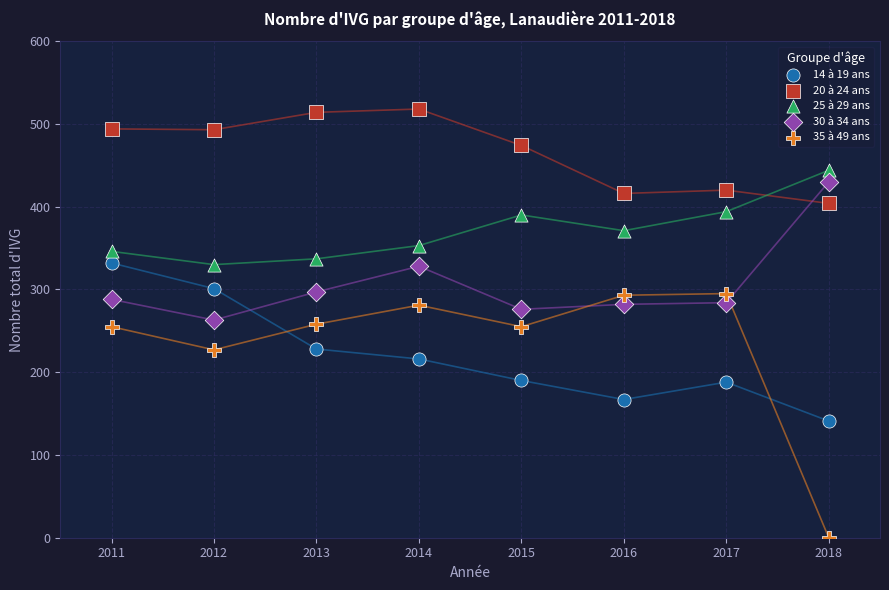

Which series contains the highest Y value?

20 à 24 ans